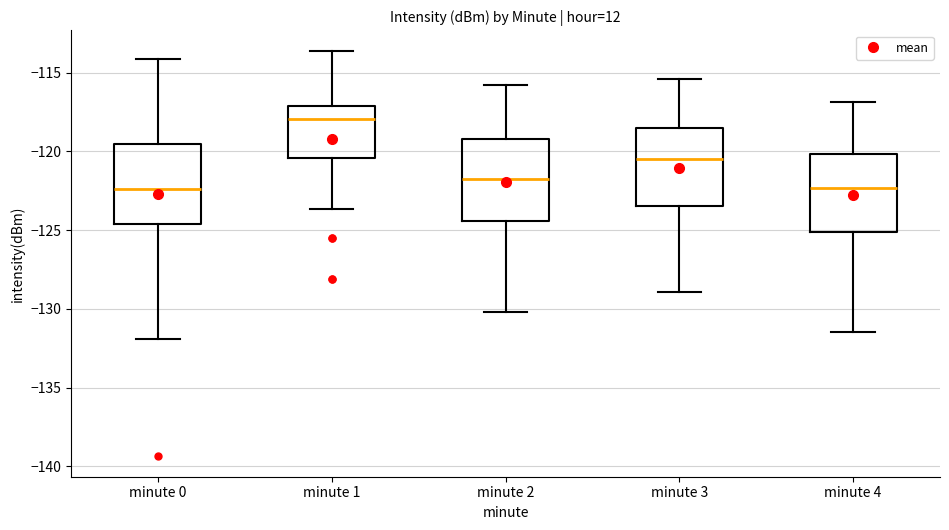

Where is the upper edge of the box for minute 1 on the y-axis? The values are not printed on the chart, so give them approximately, as read against the axis.

-117.0